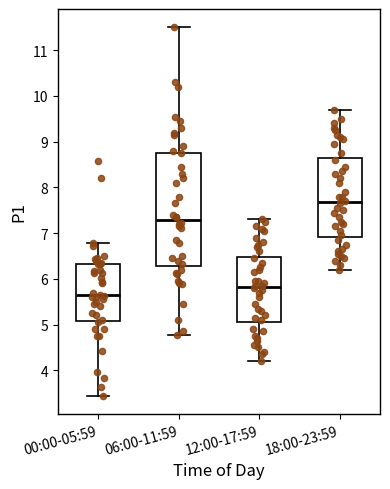

Which box is the tallest, from its lower edge to its upper edge?

06:00-11:59